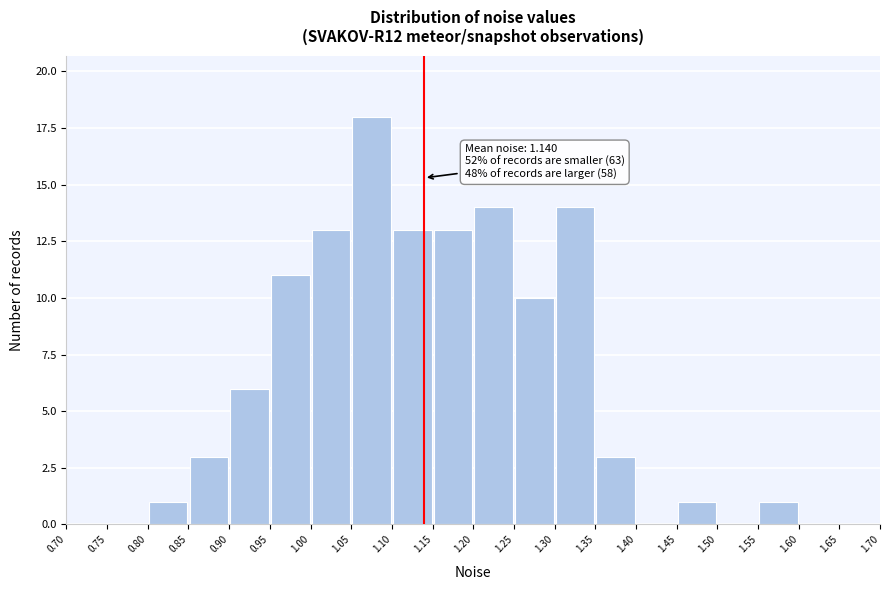

Over which range of the x-axis is the bar tallest?

1.05 to 1.10